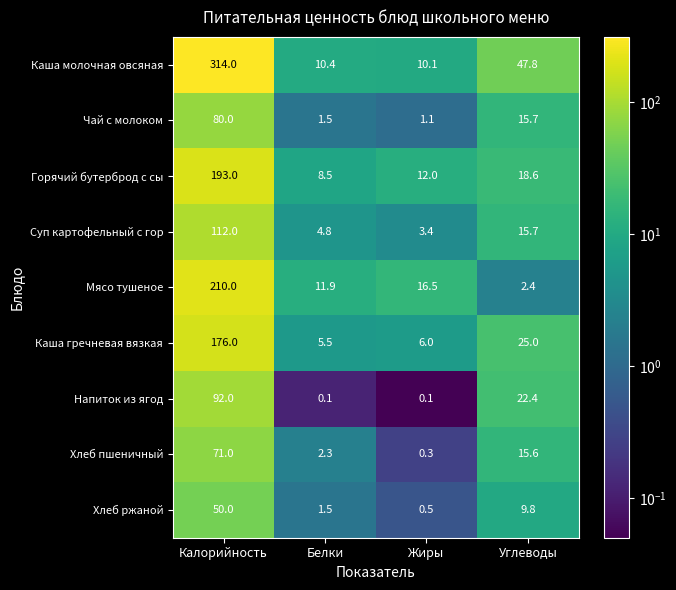

Which series changed the most between Жиры and Углеводы?

Каша молочная овсяная